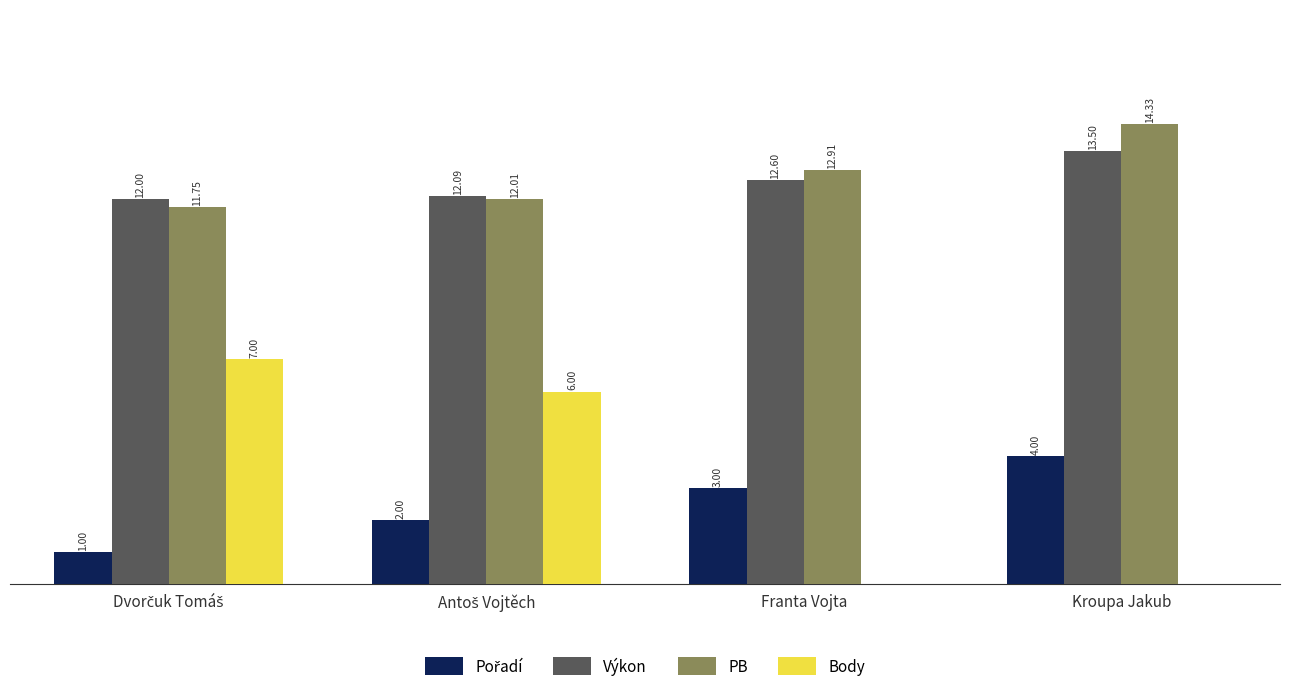

Between Franta Vojta and Kroupa Jakub, which series saw the biggest shift?

PB